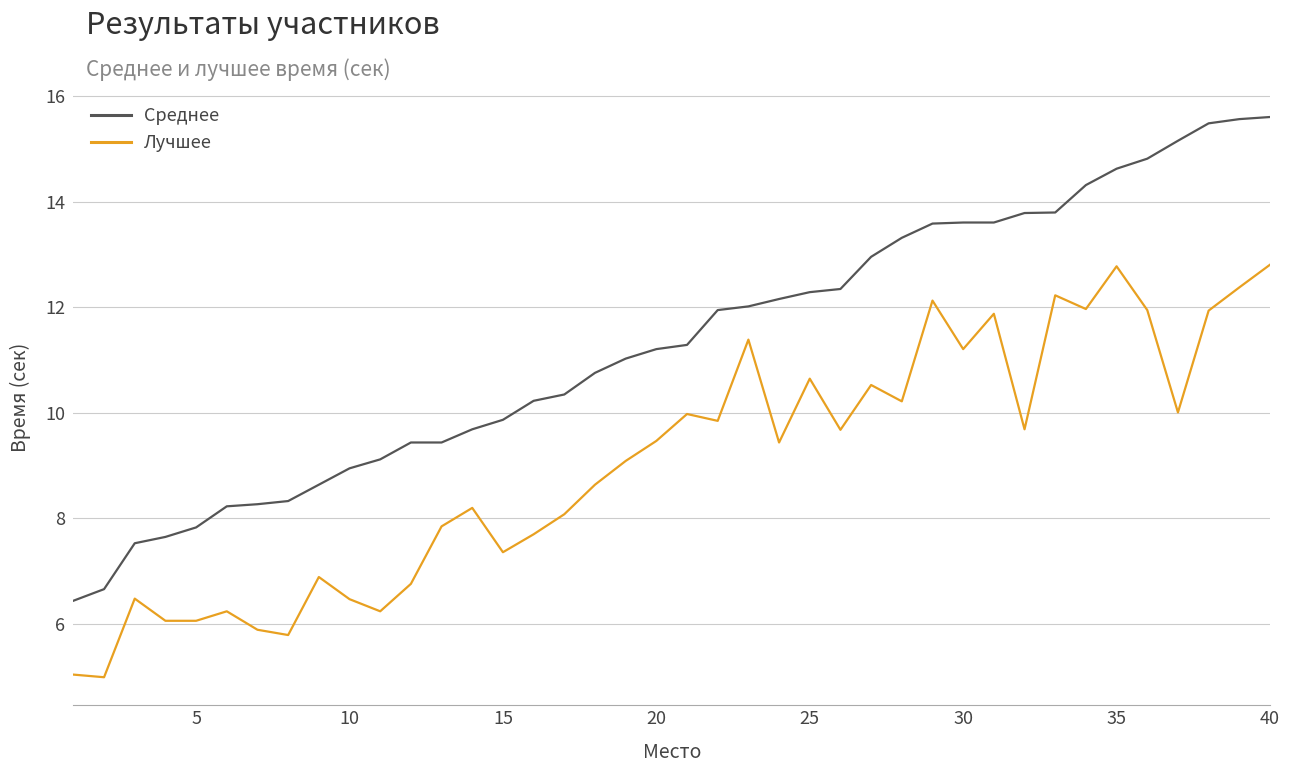

Which series has the largest range (max minus min)?

Среднее